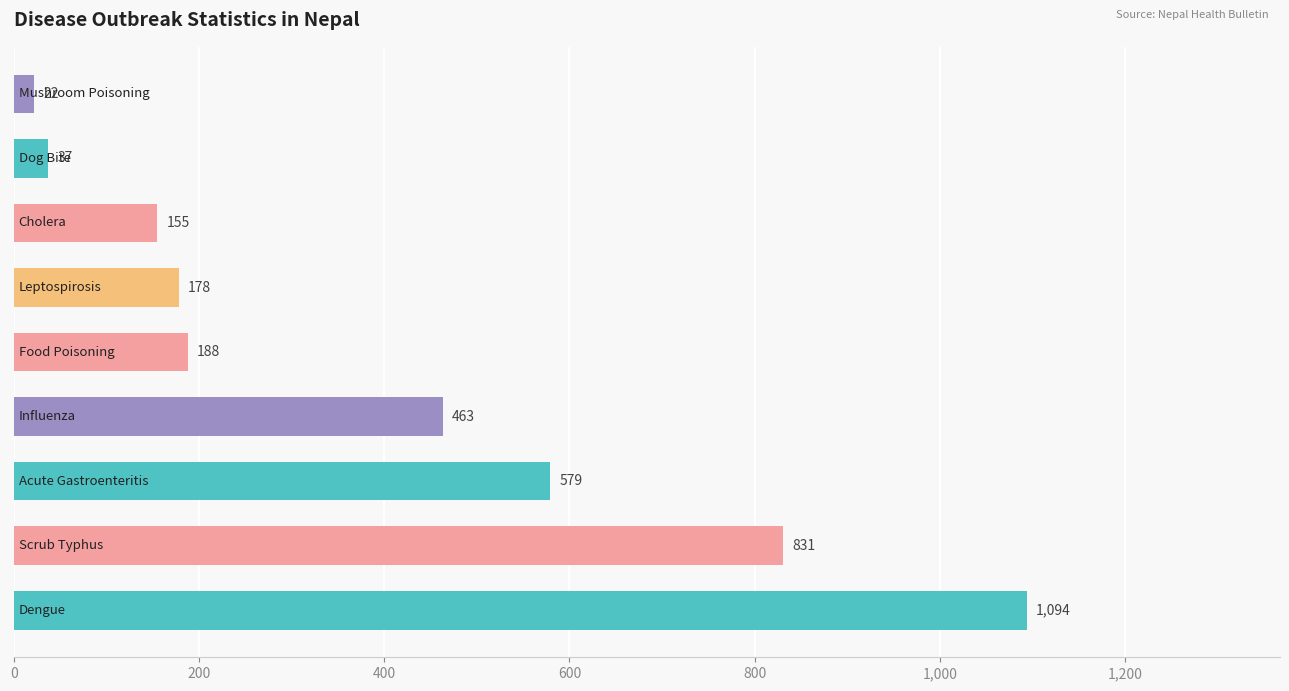

What is the maximum value shown in the chart?

1094